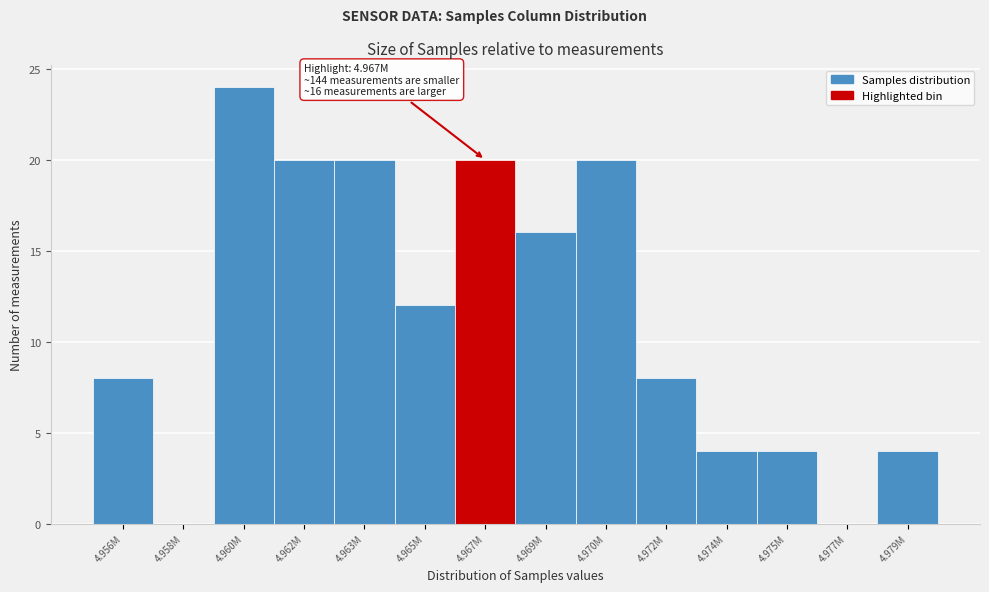

Reading left to right, list all the values displayed in this chart.

4.956M=8	4.958M=0	4.960M=24	4.962M=20	4.963M=20	4.965M=12	4.967M=20	4.969M=16	4.970M=20	4.972M=8	4.974M=4	4.975M=4	4.977M=0	4.979M=4